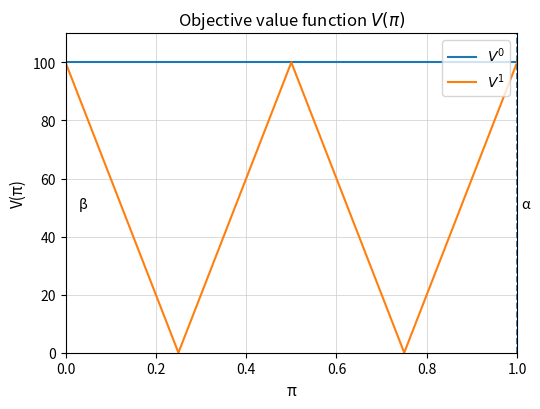

Reading left to right, transcribe all the data shown in this chart.

$V^0$: 100	100	100	100	100
$V^1$: 100	0	100	0	100